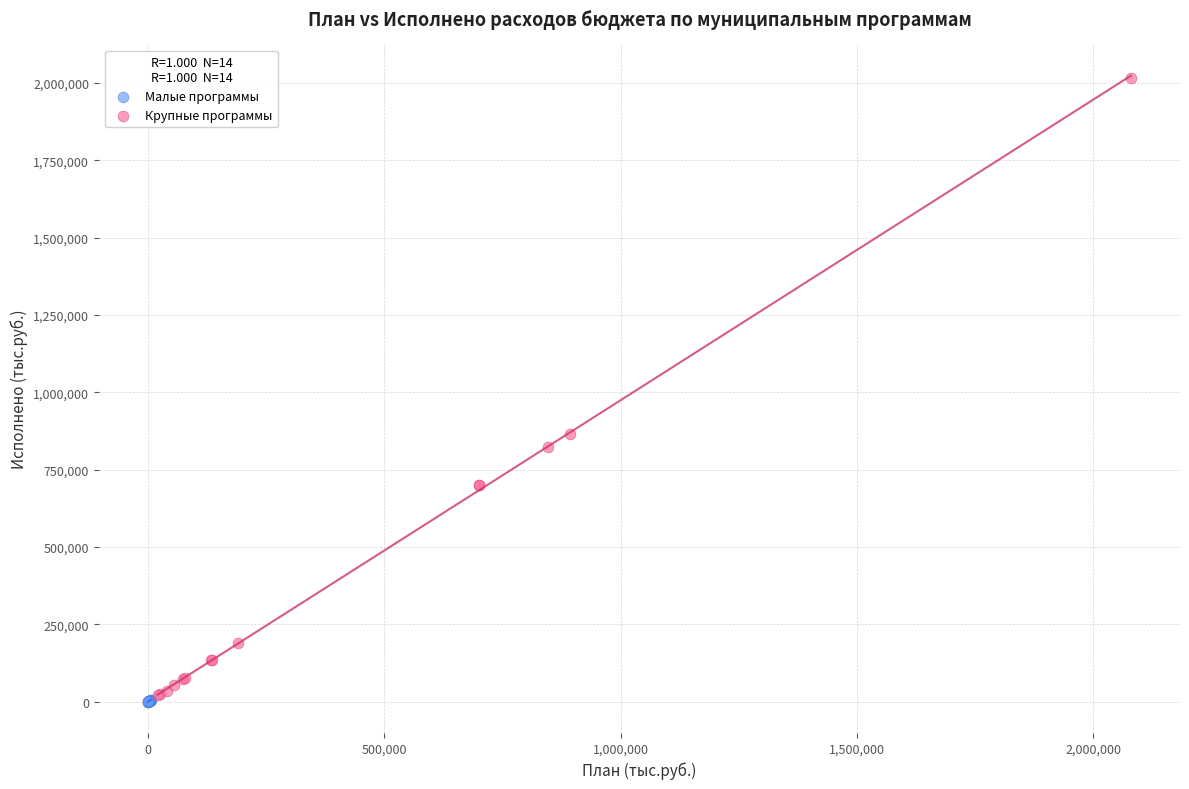

Which series reaches the maximum Y coordinate?

Крупные программы